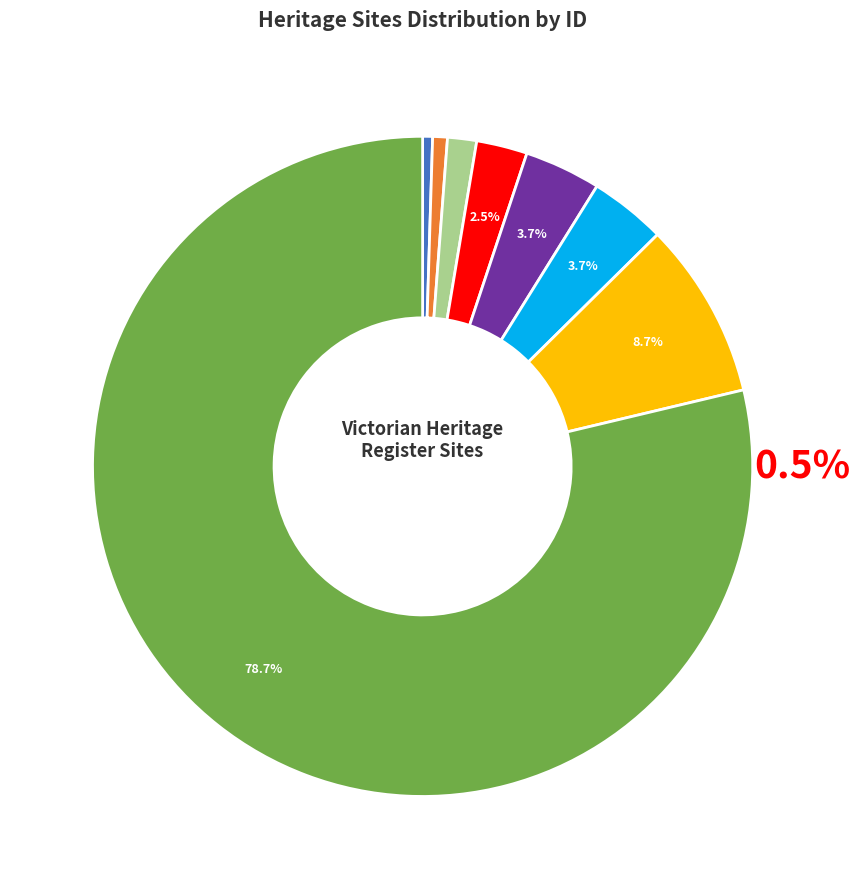

True or false: MOONDAH GATEHOUSE accounts for 11% of the total.

False